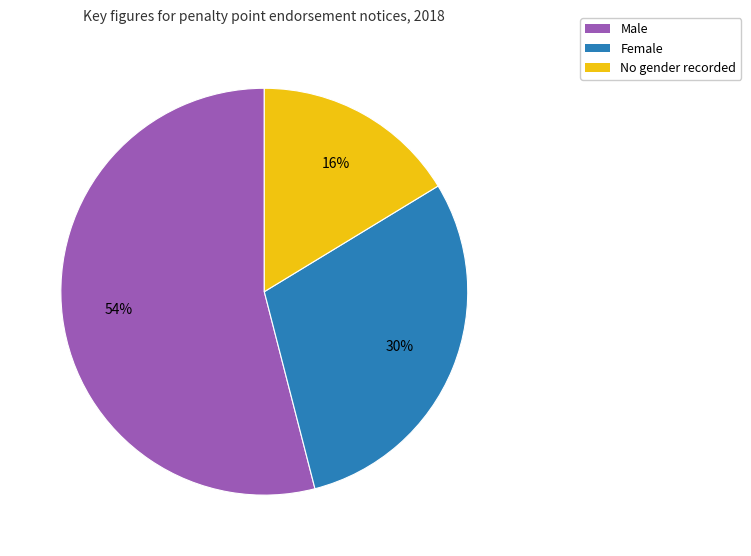

Is Female the majority of the pie?

No